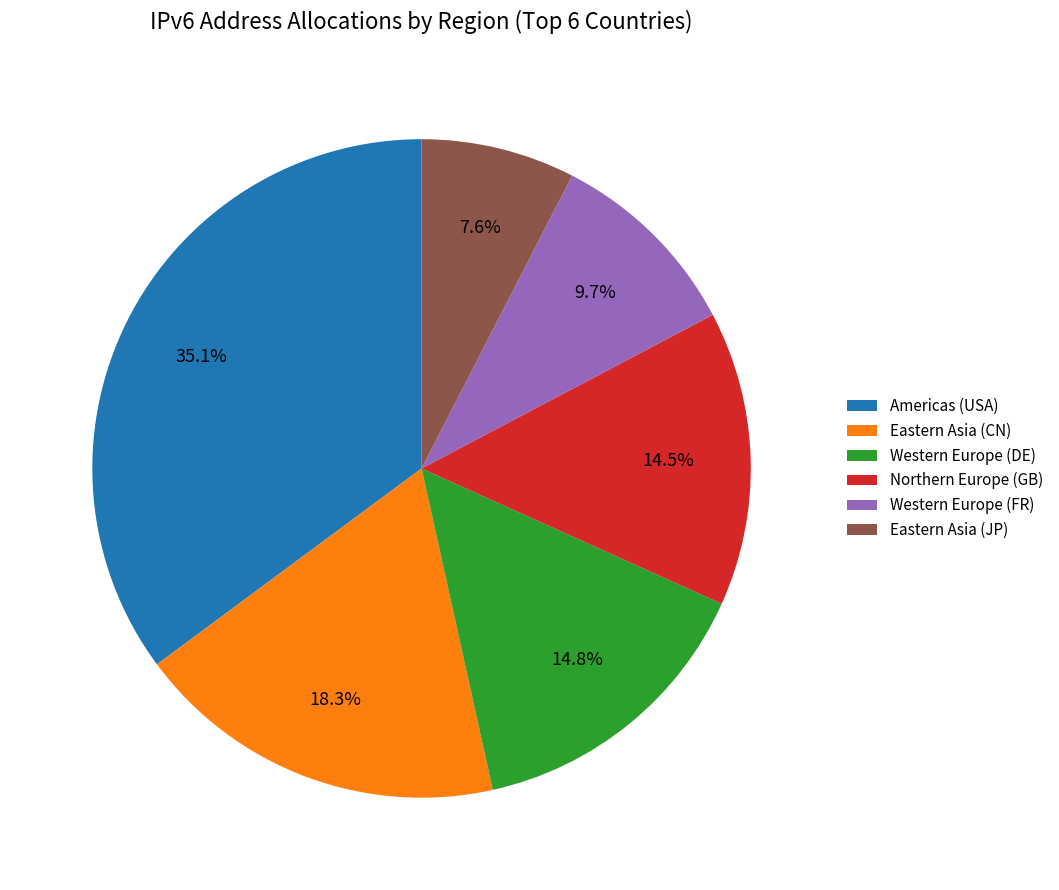

Is there any slice that represents more than half of the pie?

No